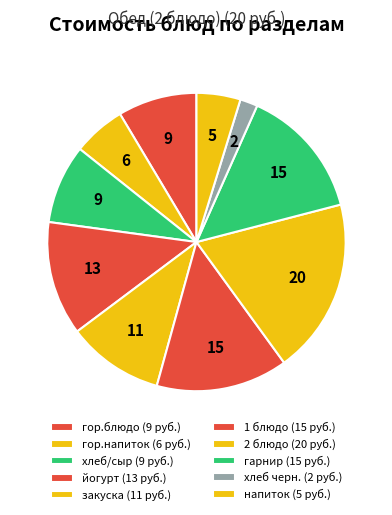

Rank the categories by value from lowest to highest.

Обед (хлеб черн.), Обед (напиток), Завтрак (гор.напиток), Завтрак (гор.блюдо), Завтрак (хлеб/сыр), Обед (закуска), Завтрак (йогурт), Обед (1 блюдо), Обед (гарнир), Обед (2 блюдо)